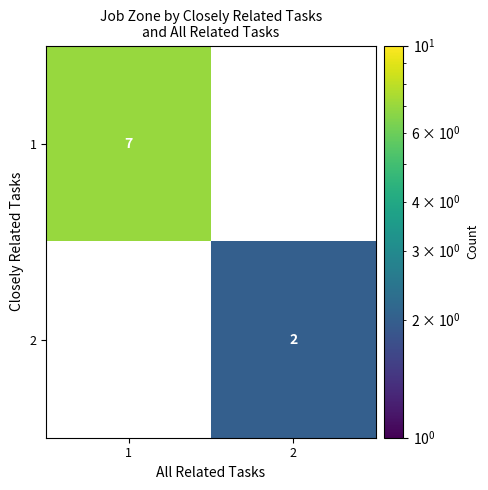

True or false: 2 has a value of 2 at 2.

True